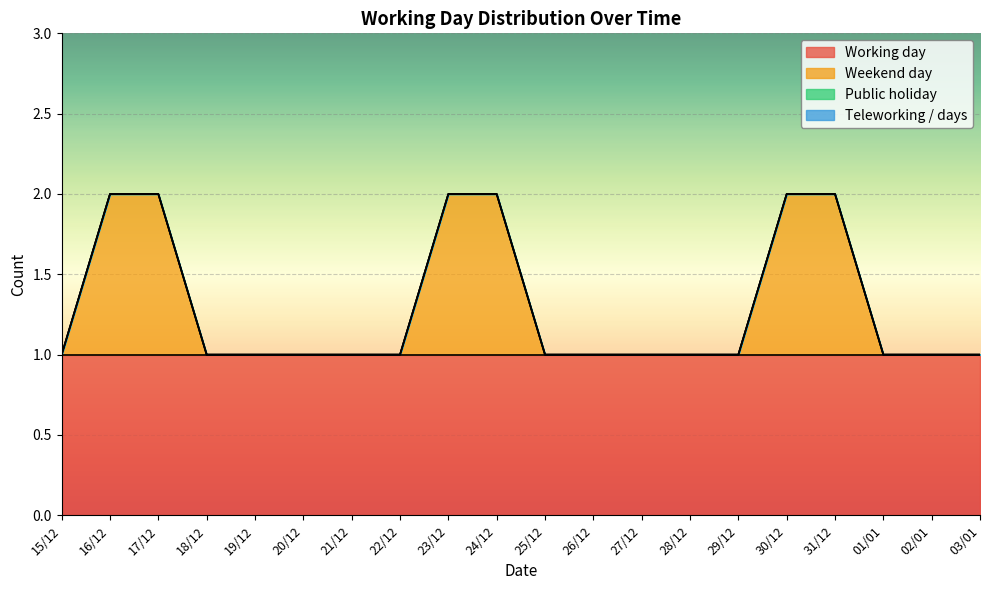

What are all the series names shown in the legend?

Working day, Weekend day, Public holiday, Teleworking / days